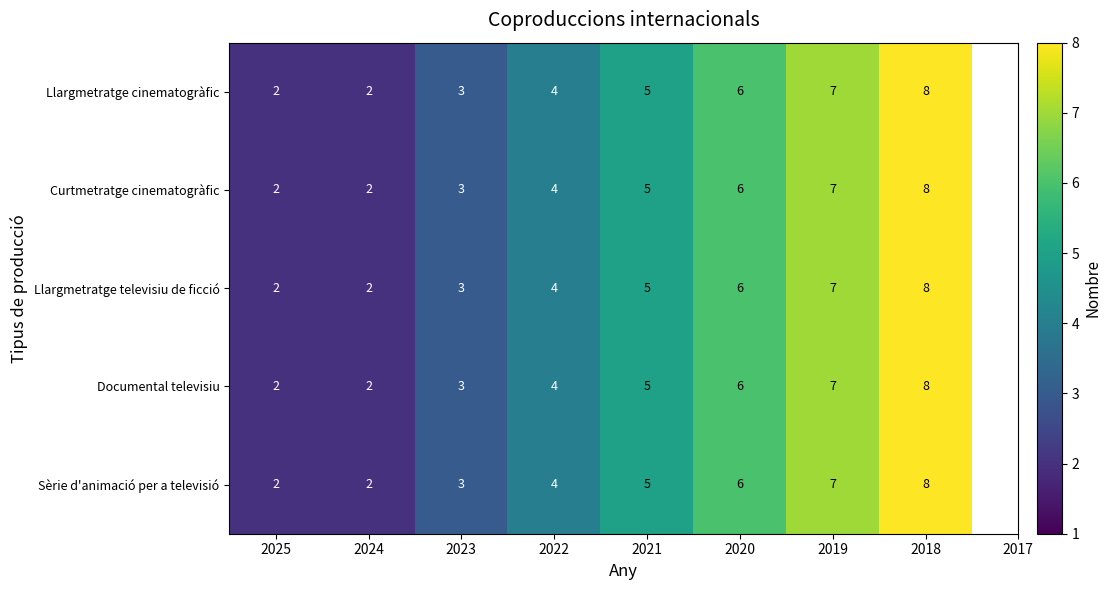

What is the total value across all series at 2025?

10